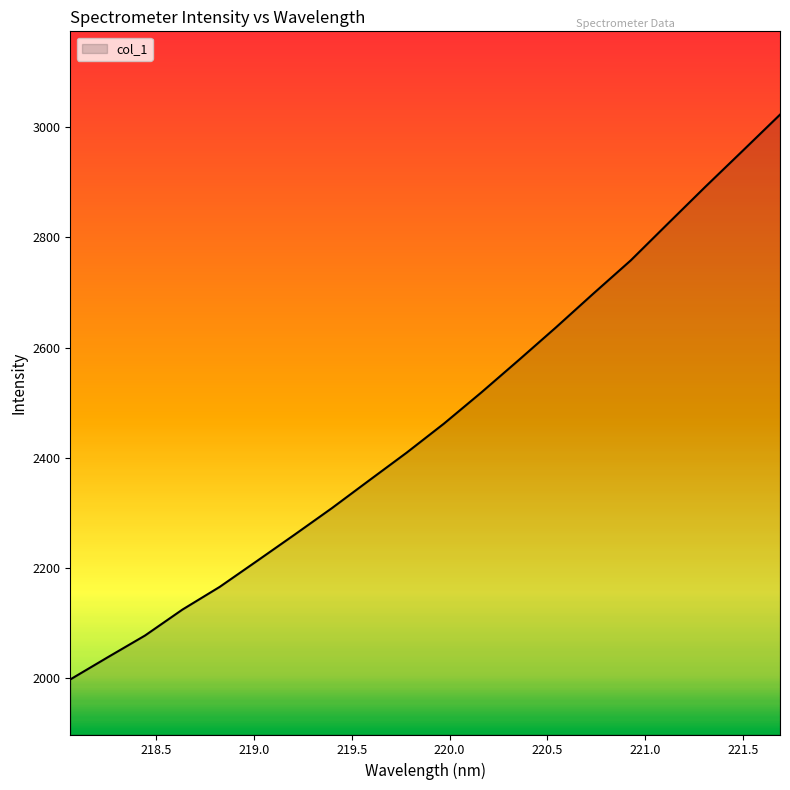

What is the maximum value shown in the chart?

3022.6